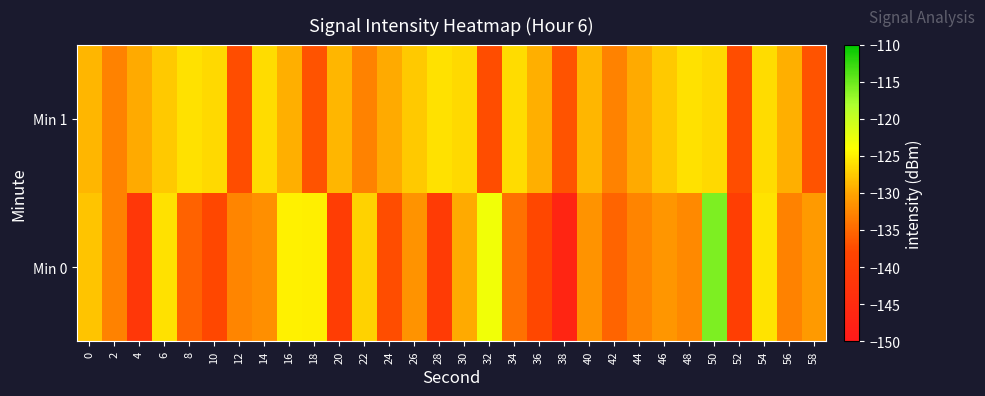

Which series changed the most between 24 and 50?

Min 0